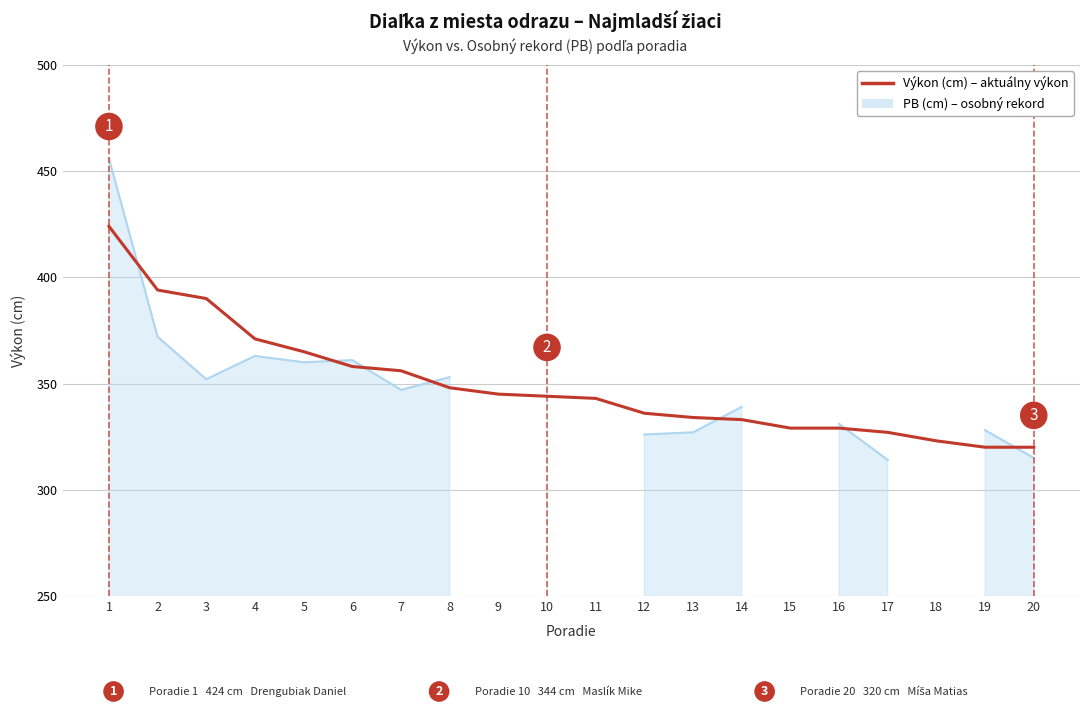

List the labels in order of value, largest first.

1, 2, 3, 4, 5, 6, 7, 8, 9, 10, 11, 12, 13, 14, 15, 16, 17, 18, 19, 20